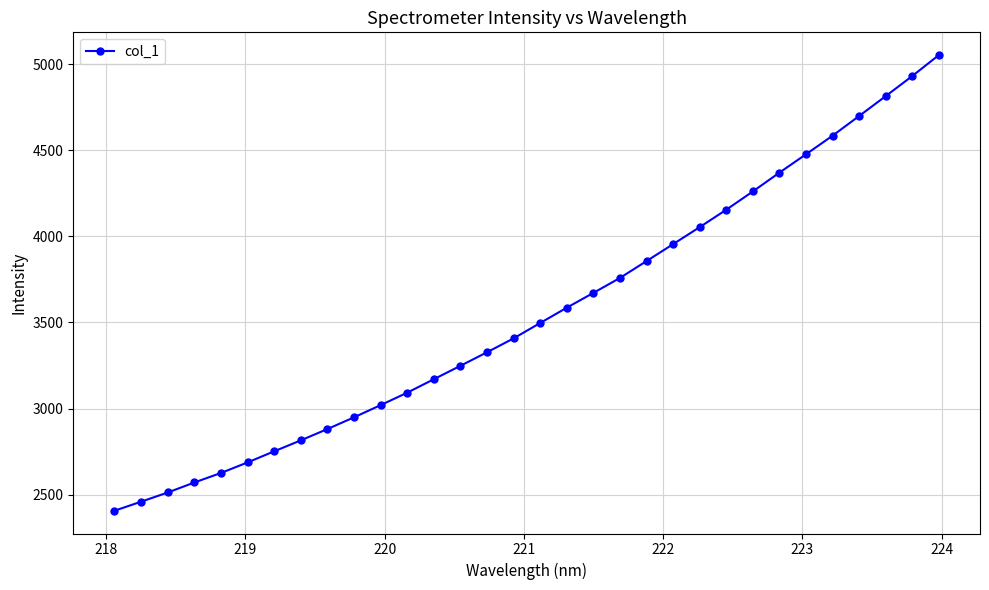

What is the smallest value displayed?

2407.1